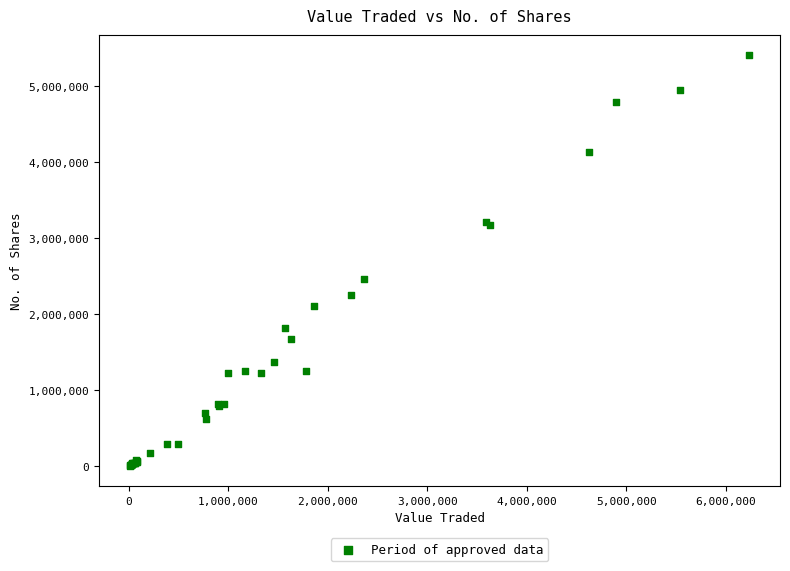

What Y value in the scatter plot is closest to 2708662?

2459144